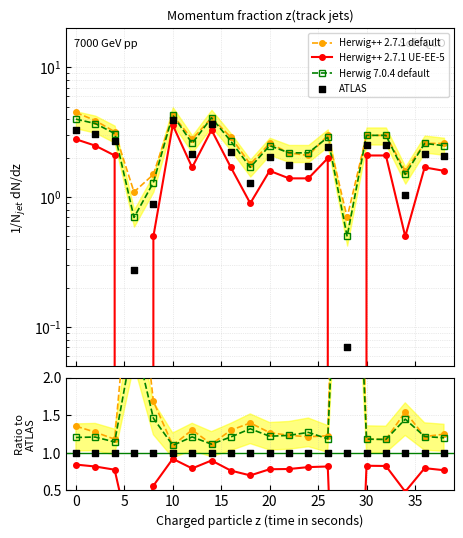

Which series contains the highest Y value?

Herwig++ 2.7.1 default